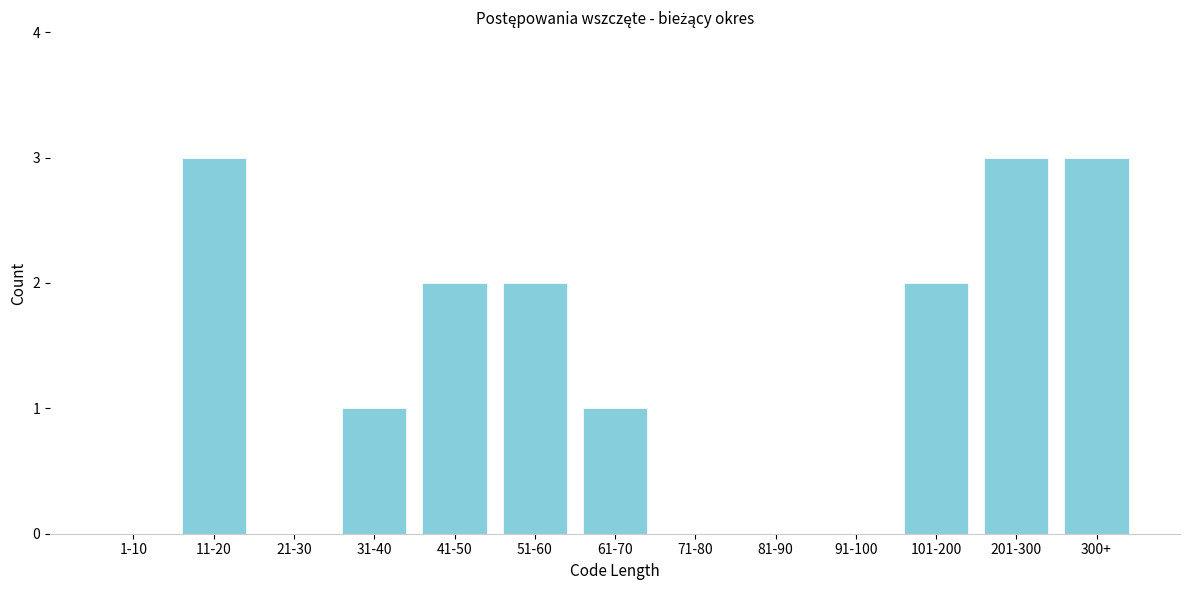

Reading left to right, transcribe all the data shown in this chart.

1-10=0	11-20=3	21-30=0	31-40=1	41-50=2	51-60=2	61-70=1	71-80=0	81-90=0	91-100=0	101-200=2	201-300=3	300+=3